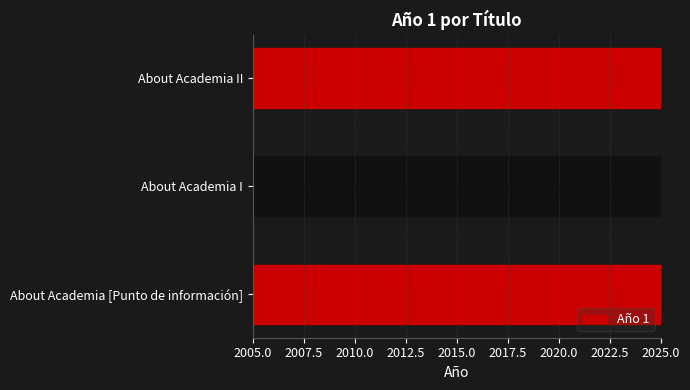

What position from the right is About Academia II?

1